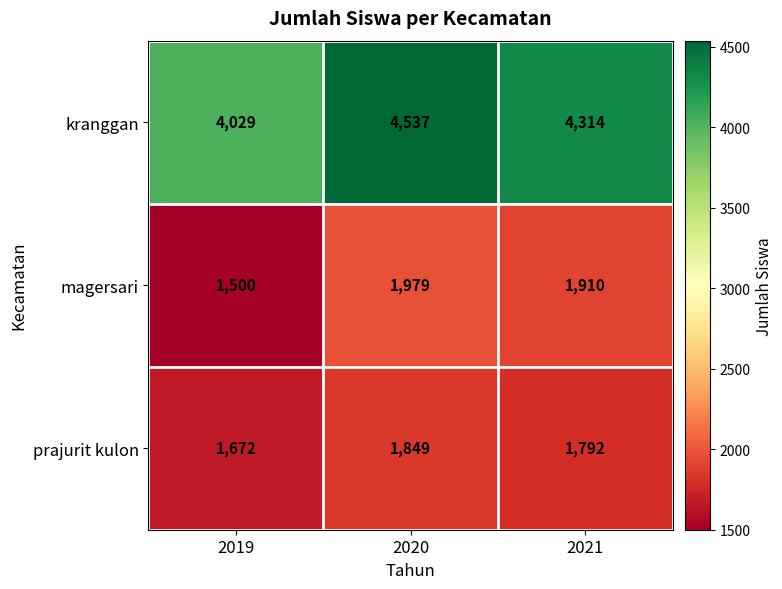

Between 2019 and 2021, which series saw the biggest shift?

magersari